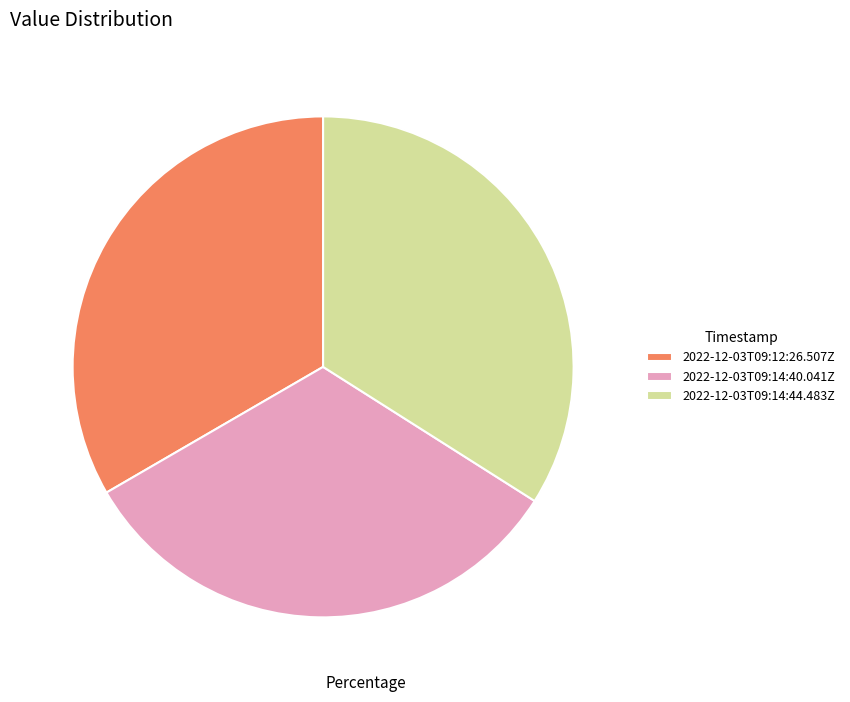

Does any single category account for the majority?

No